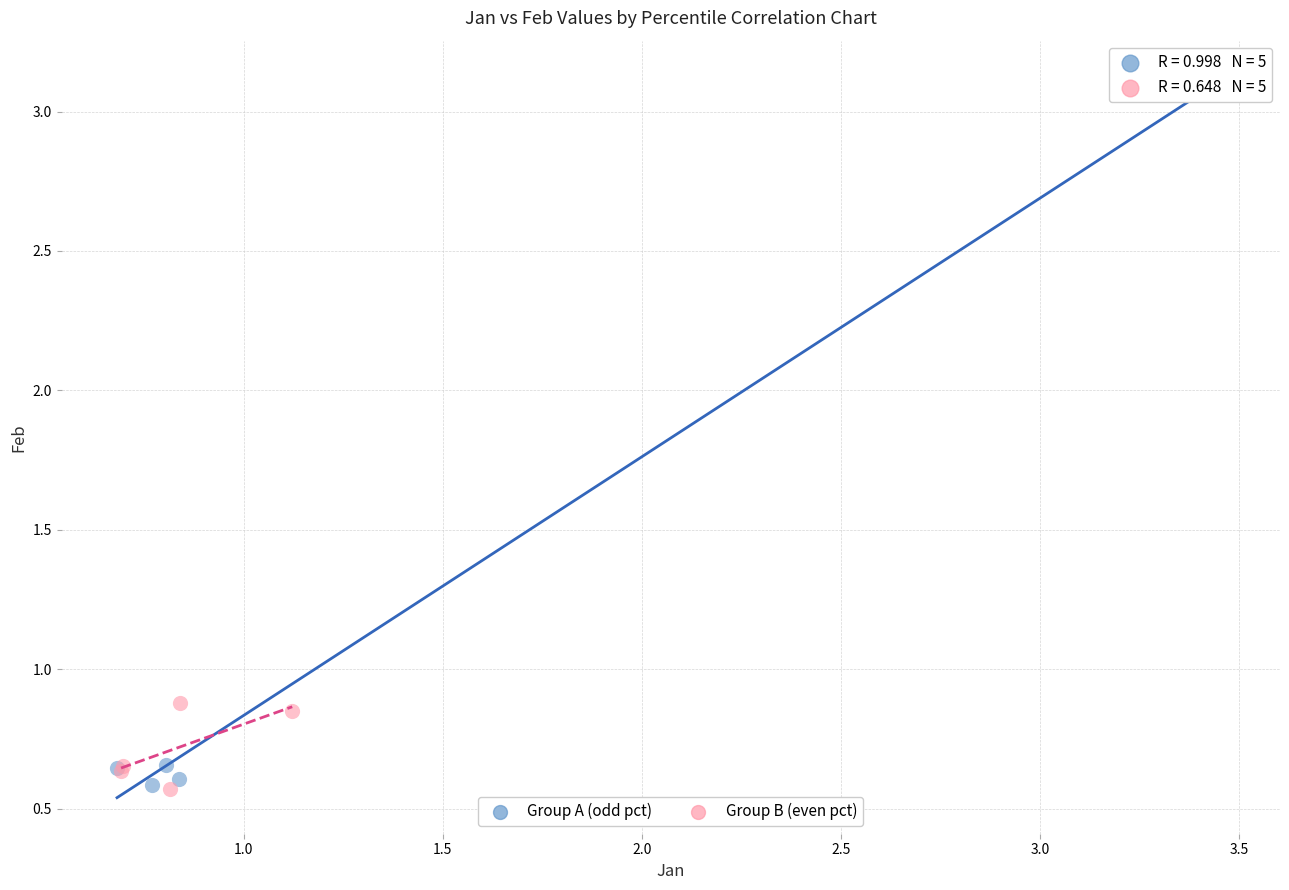

Which series contains the highest Y value?

Group A (odd pct)